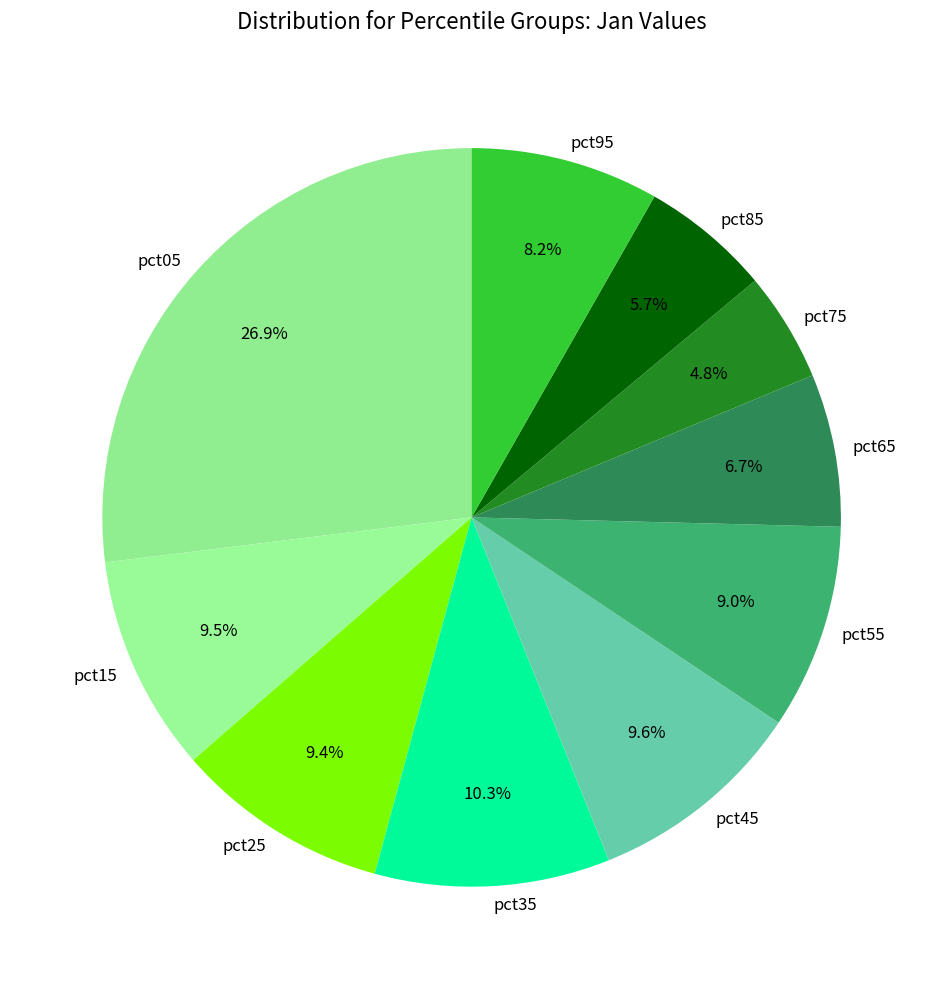

What is the ratio of the value at pct15 to the value at pct05?

0.4